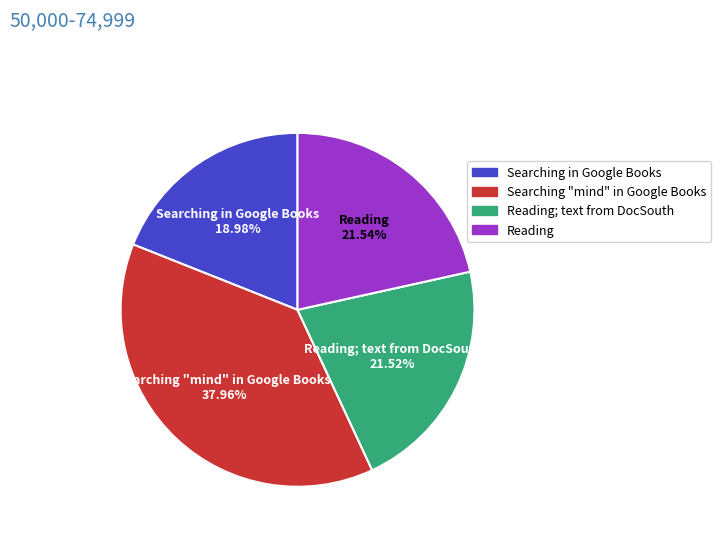

To the nearest percent, what portion does Searching in Google Books represent?

19%